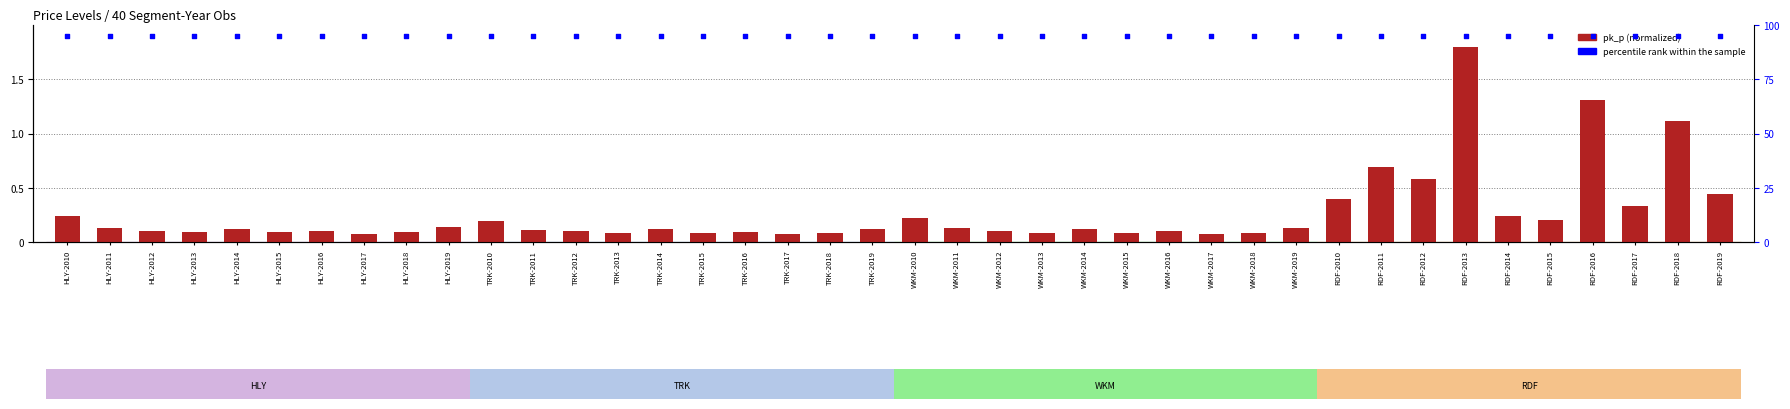

At how many categories does at least one series exceed 83?

40